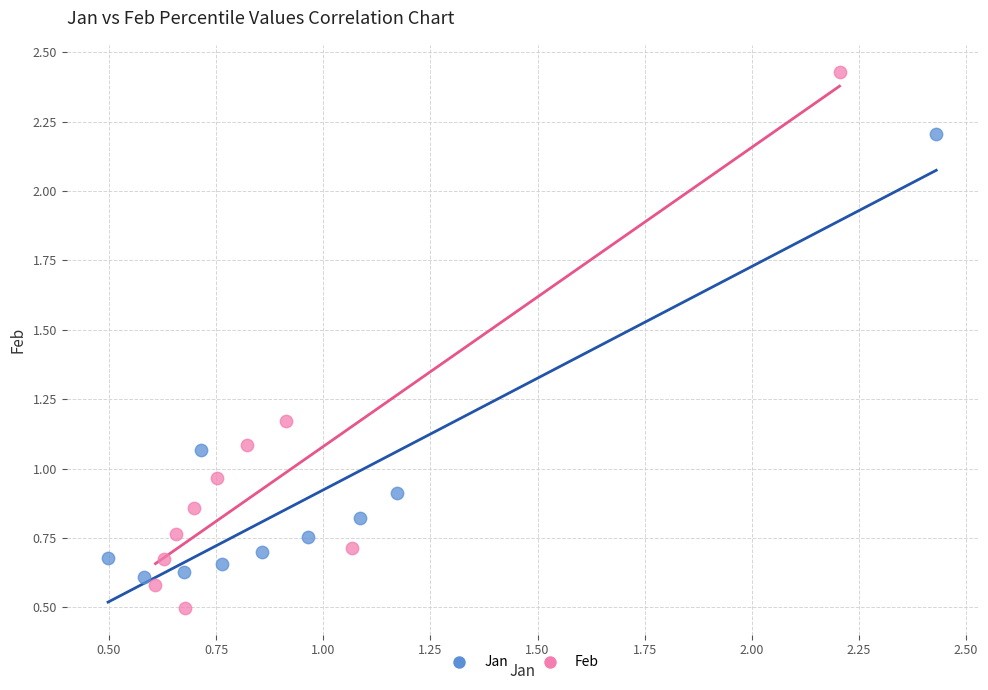

What are all the series names shown in the legend?

Jan, Feb